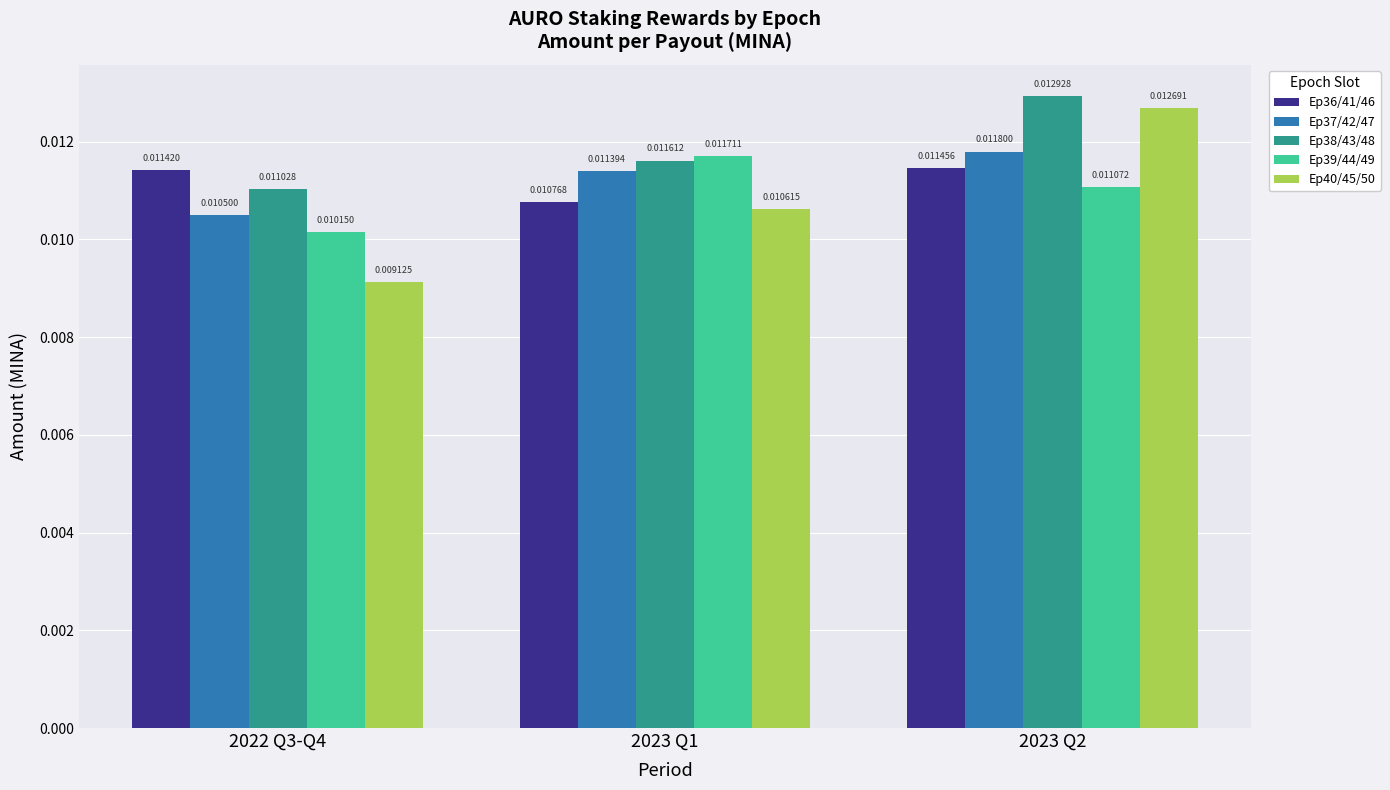

Which series changed the most between 2022 Q3-Q4 and 2023 Q1?

Ep39/44/49